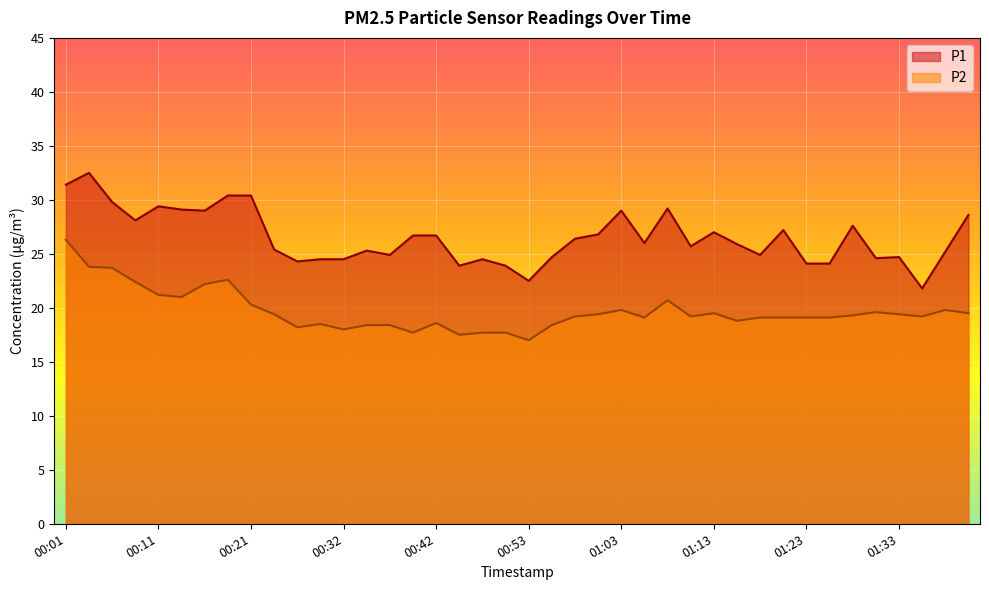

True or false: P2 has a value of 5.7 at 00:50.

False